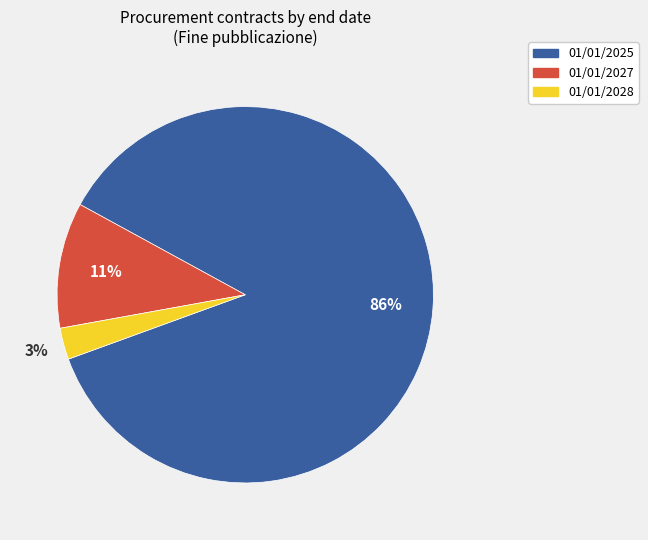

To the nearest percent, what is the average slice percentage?

33%